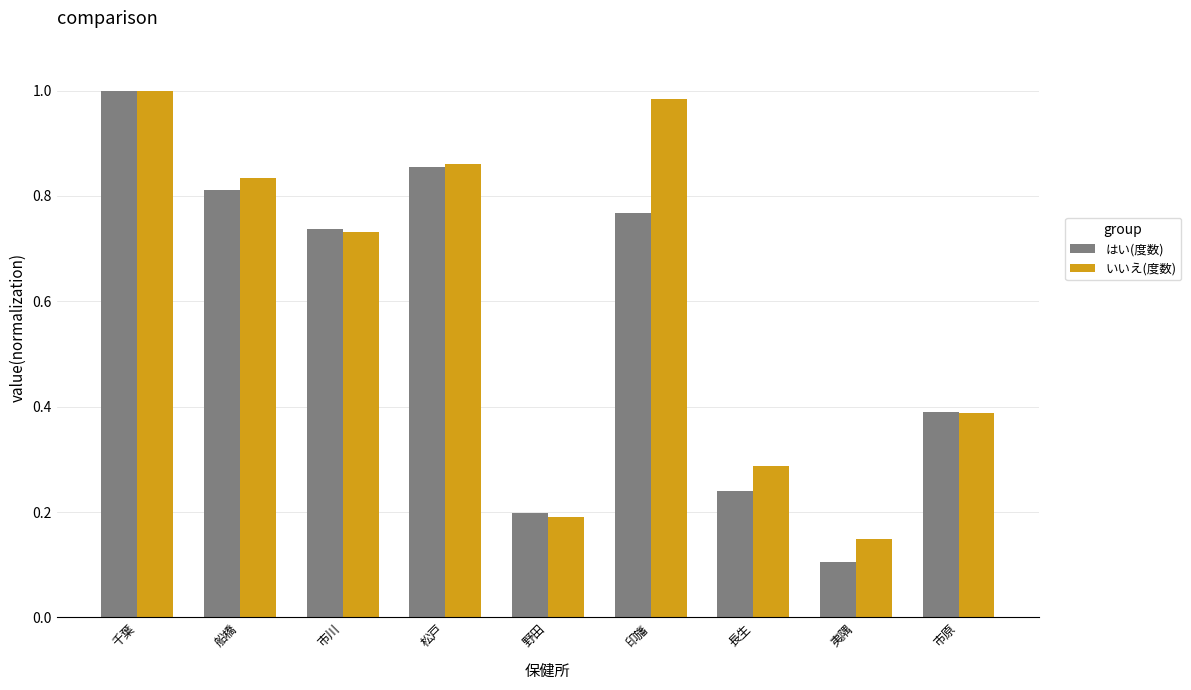

How many groups of bars are there?

9